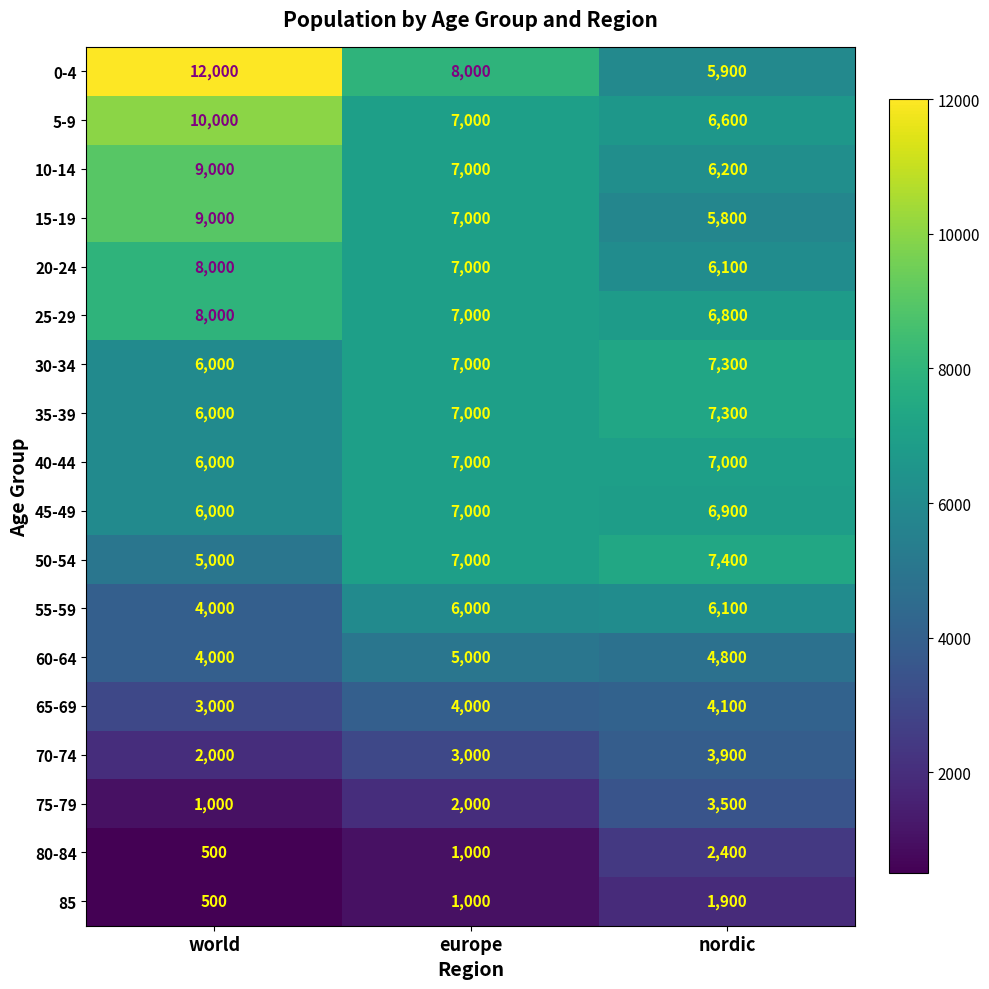

What is the difference between the maximum and minimum values in the 5-9 series?

3400